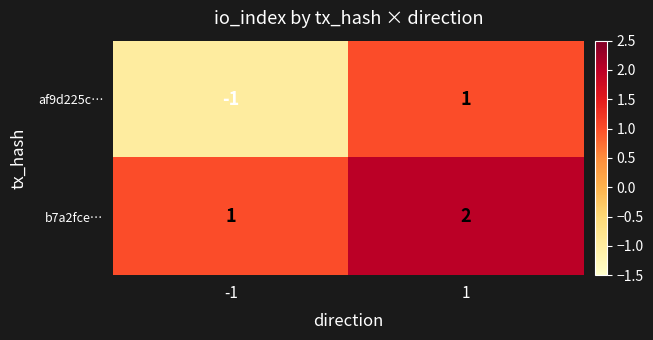

What is the sum of the b7a2fce… values at -1 and 1?

3